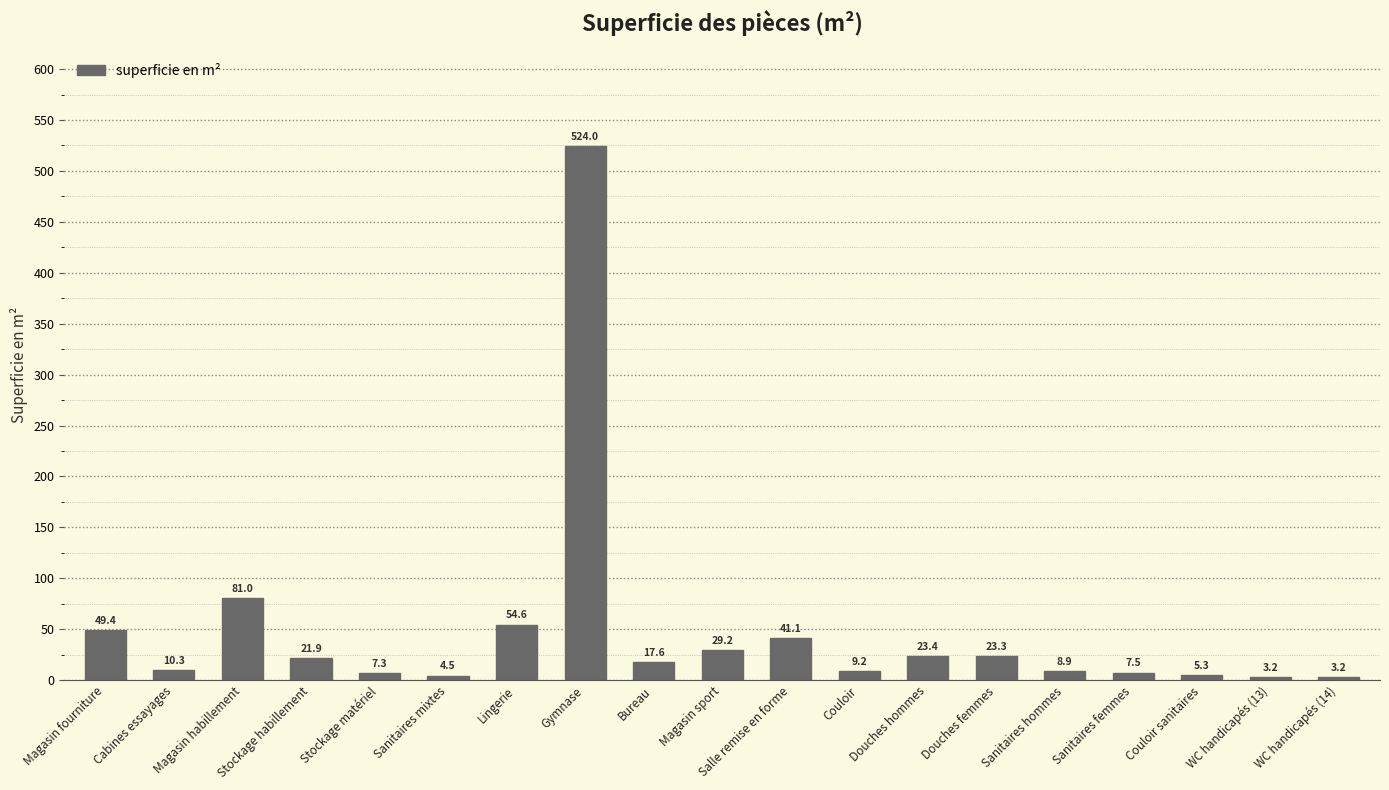

How many values are below 17?

9